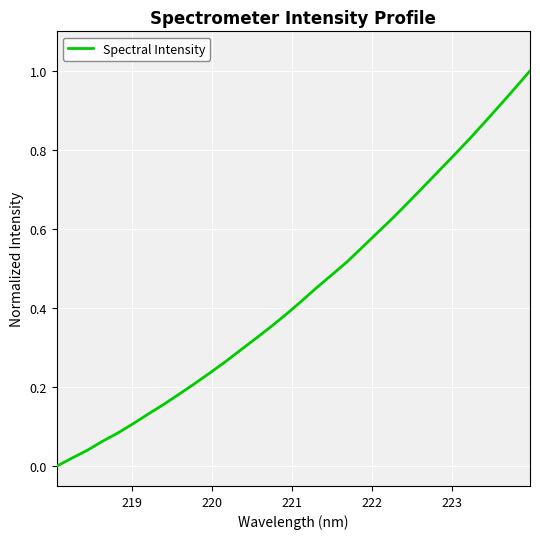

How many lines are shown in the chart?

1